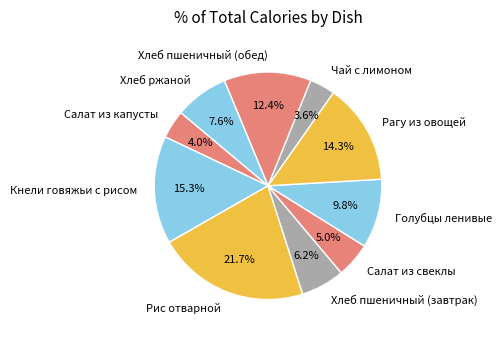

To the nearest percent, what portion does Голубцы ленивые represent?

10%